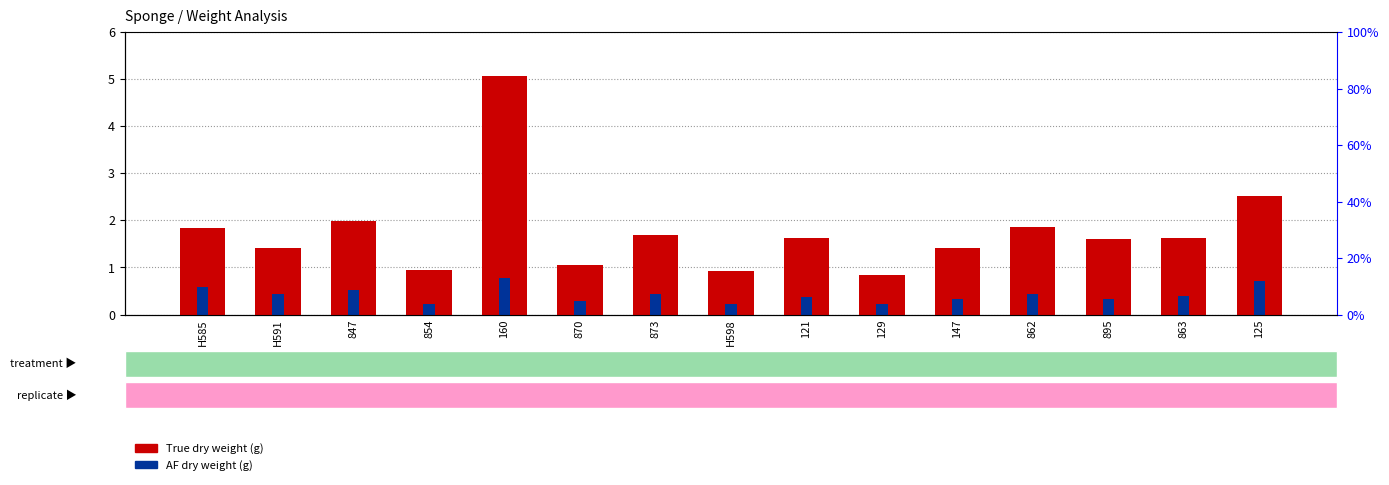

At which label does True dry weight (g) first exceed 1?

H585